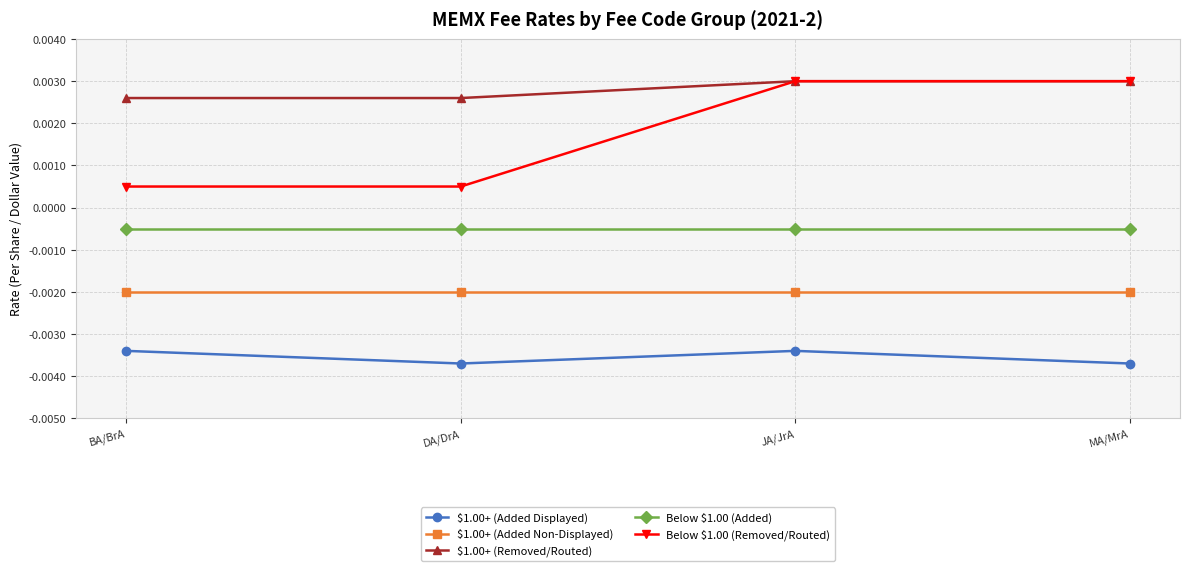

Which series has the widest spread of values?

Below $1.00 (Removed/Routed)